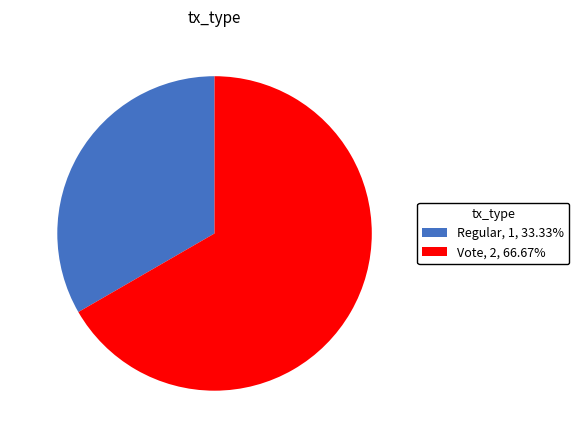

Which category has the smallest portion of the pie?

Regular